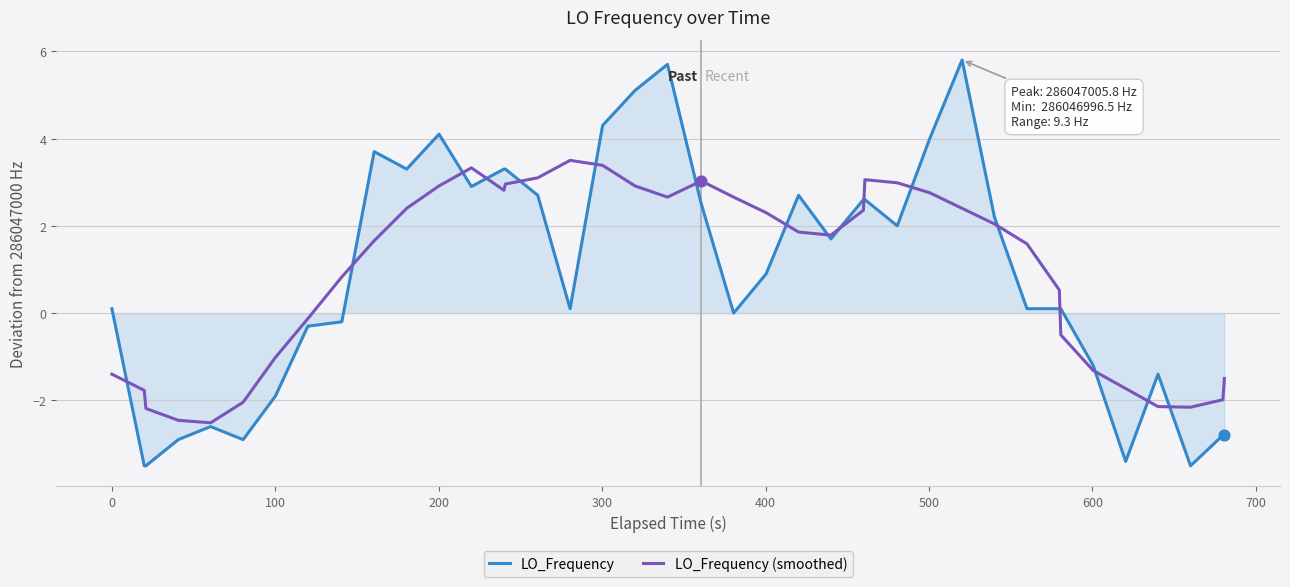

Which series has the widest spread of values?

LO_Frequency